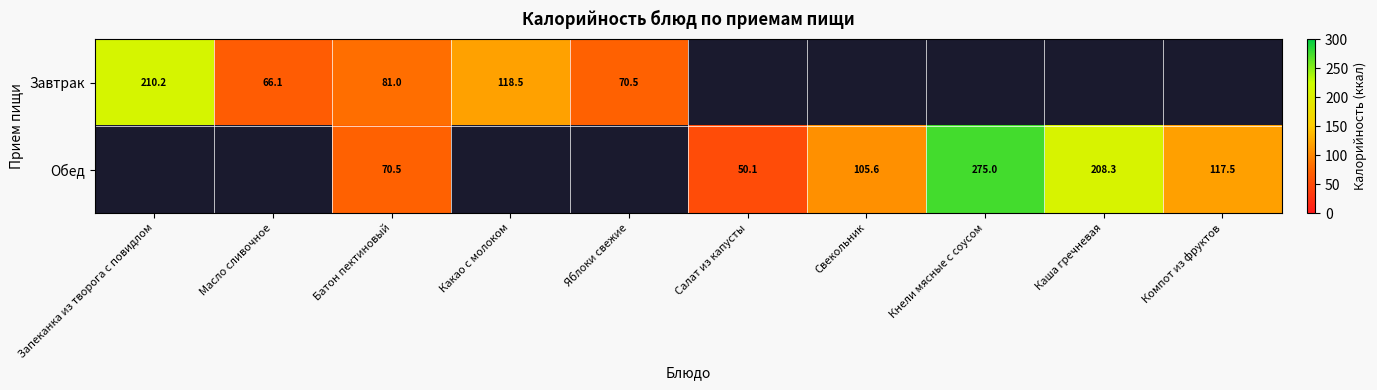

Which label corresponds to the smallest value in the chart?

Салат из капусты